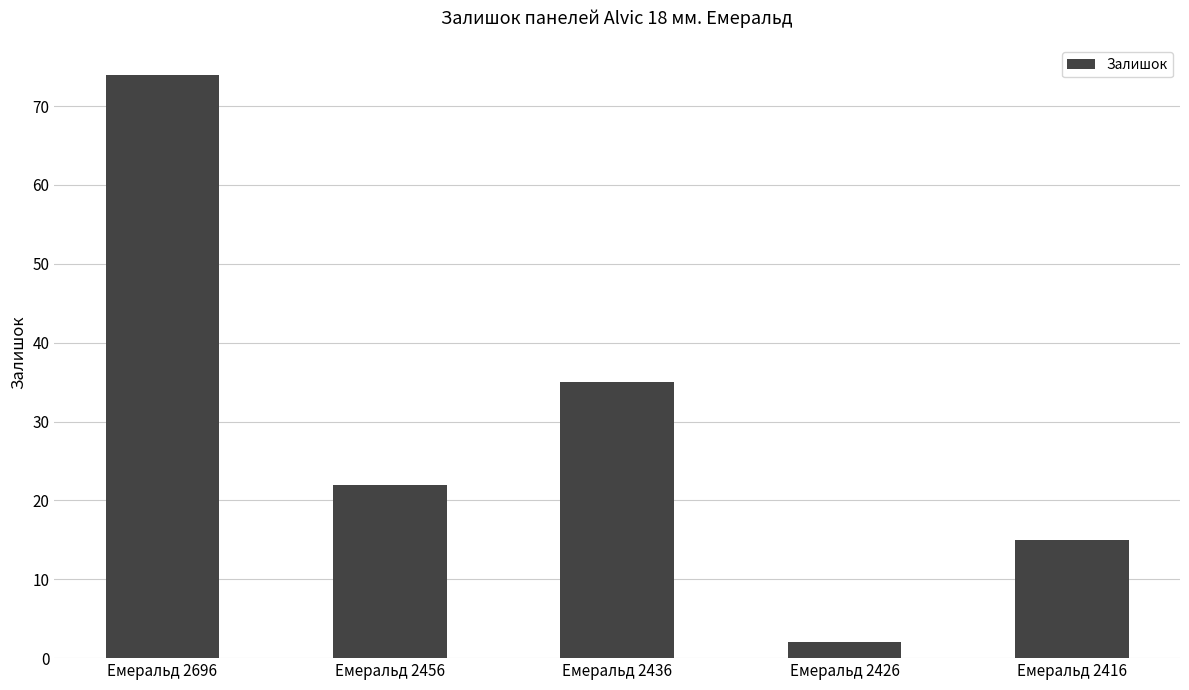

List the labels in order of value, largest first.

Емеральд 2696, Емеральд 2436, Емеральд 2456, Емеральд 2416, Емеральд 2426